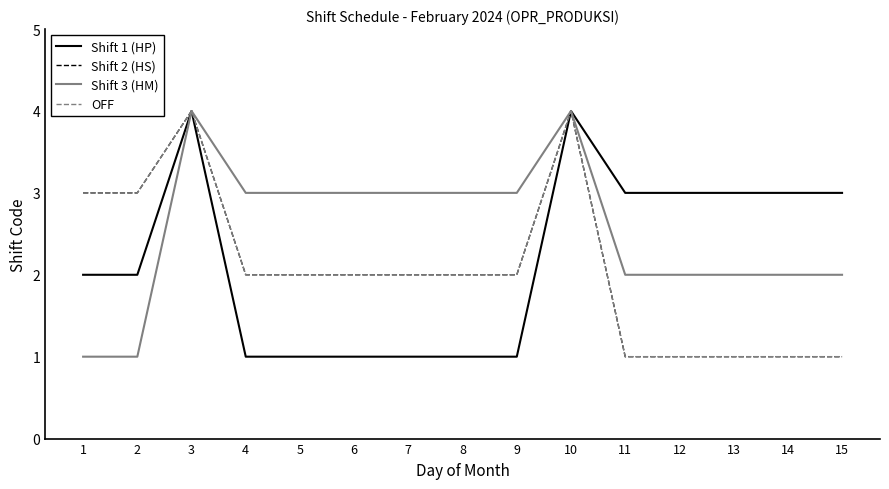

Does the chart display data point markers on the line(s)?

No